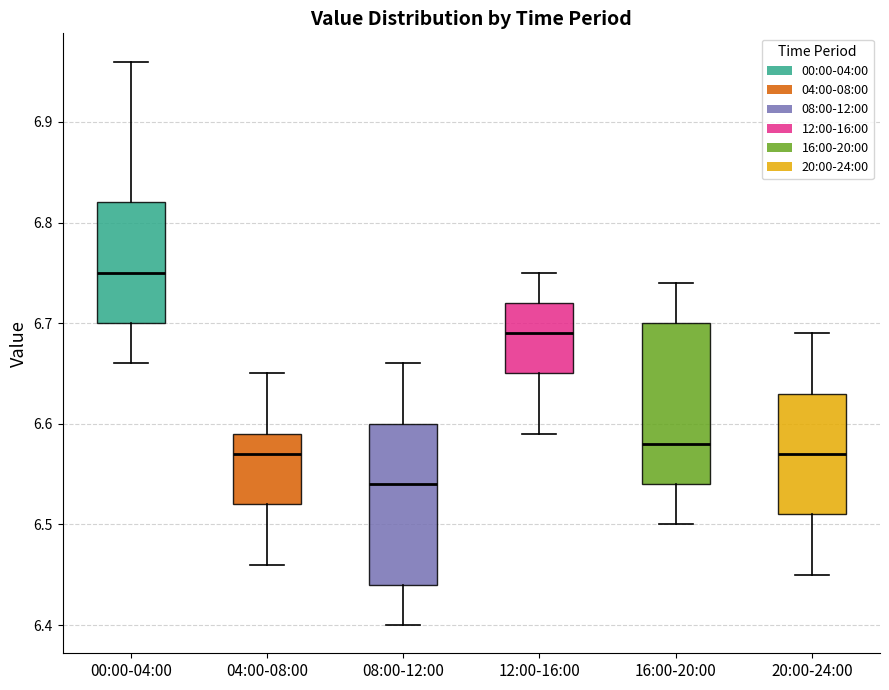

Reading left to right, read every box against the y-axis: the position of its median line, the range the box covers, and the ends of its whiskers. The values are not printed on the chart, so give them approximately, as read against the axis.

00:00-04:00: median 6.75, box 6.70 to 6.82, whiskers 6.66 to 6.96
04:00-08:00: median 6.57, box 6.52 to 6.59, whiskers 6.46 to 6.65
08:00-12:00: median 6.54, box 6.44 to 6.60, whiskers 6.40 to 6.66
12:00-16:00: median 6.69, box 6.65 to 6.72, whiskers 6.59 to 6.75
16:00-20:00: median 6.58, box 6.54 to 6.70, whiskers 6.50 to 6.74
20:00-24:00: median 6.57, box 6.51 to 6.63, whiskers 6.45 to 6.69